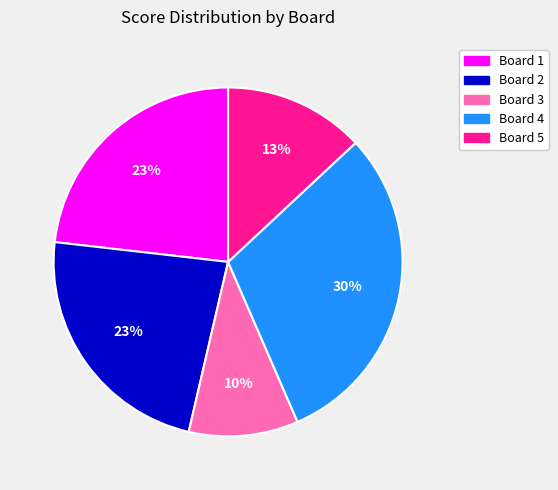

To the nearest percent, what percentage of the pie is Board 1?

23%